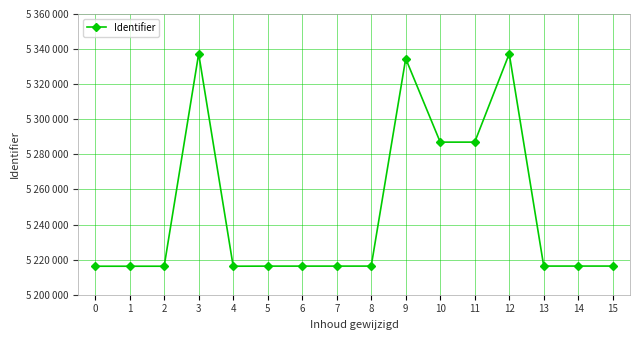

What is the smallest value displayed?

5216240